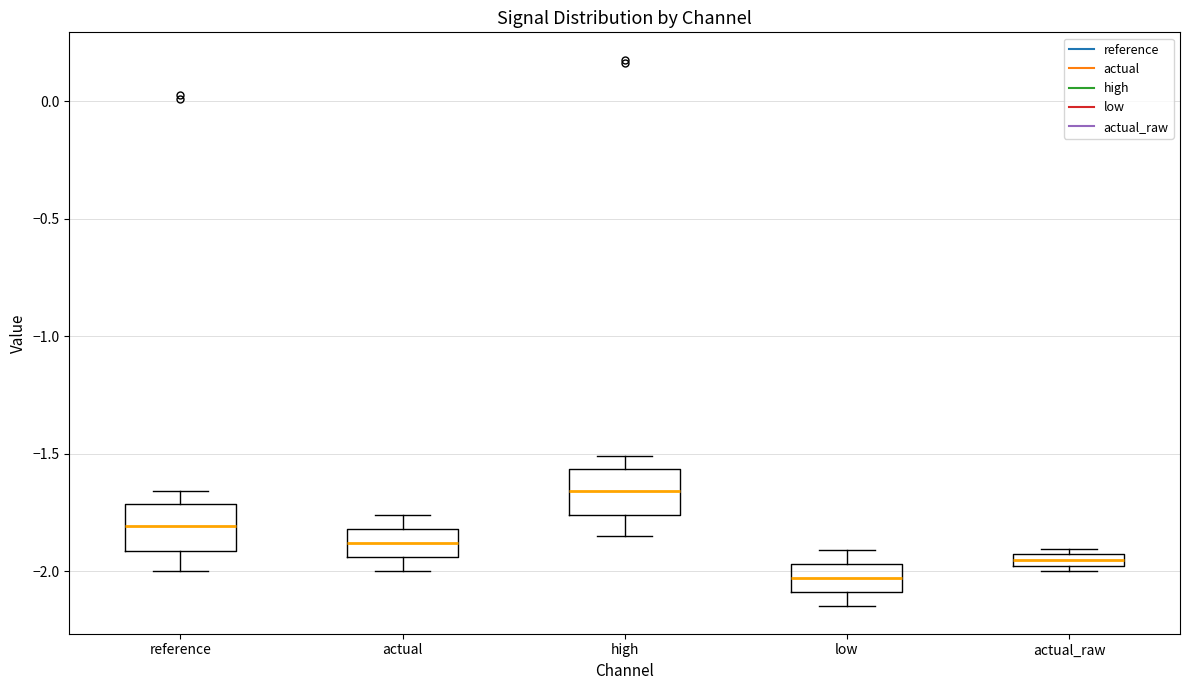

Where is the upper edge of the box for reference on the y-axis? The values are not printed on the chart, so give them approximately, as read against the axis.

-1.70